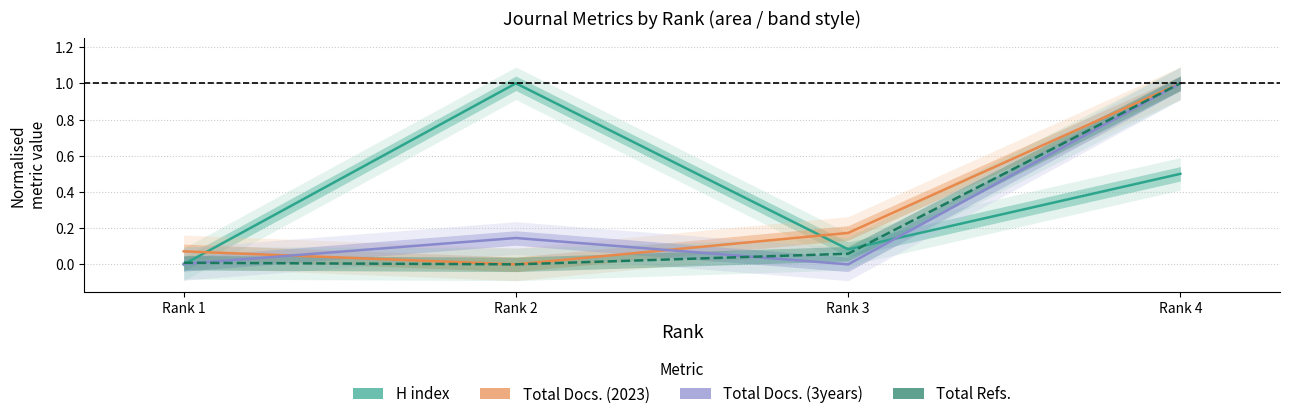

List the series in order of their peak value, lowest first.

H index, Total Docs. (2023), Total Docs. (3years), Total Refs.